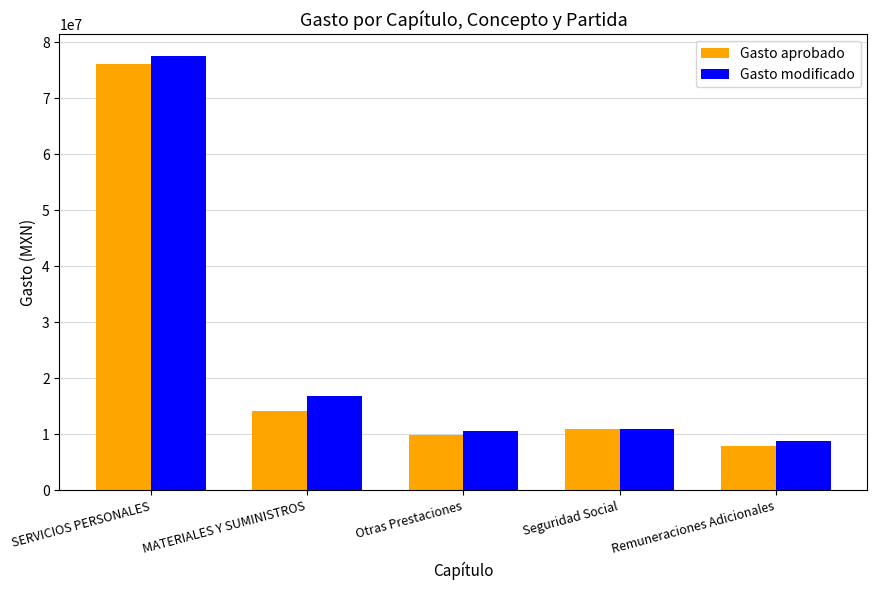

Where is Gasto aprobado nearest to the value 42032571?

MATERIALES Y SUMINISTROS